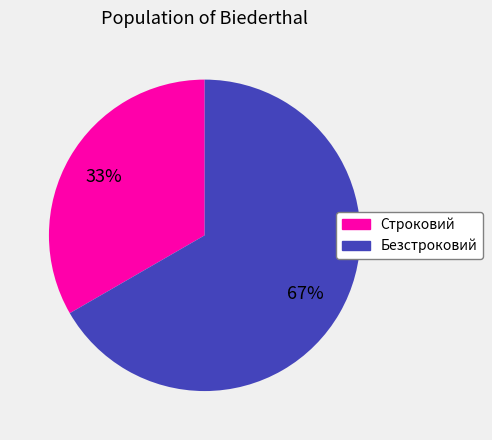

True or false: Безстроковий accounts for 77% of the total.

False